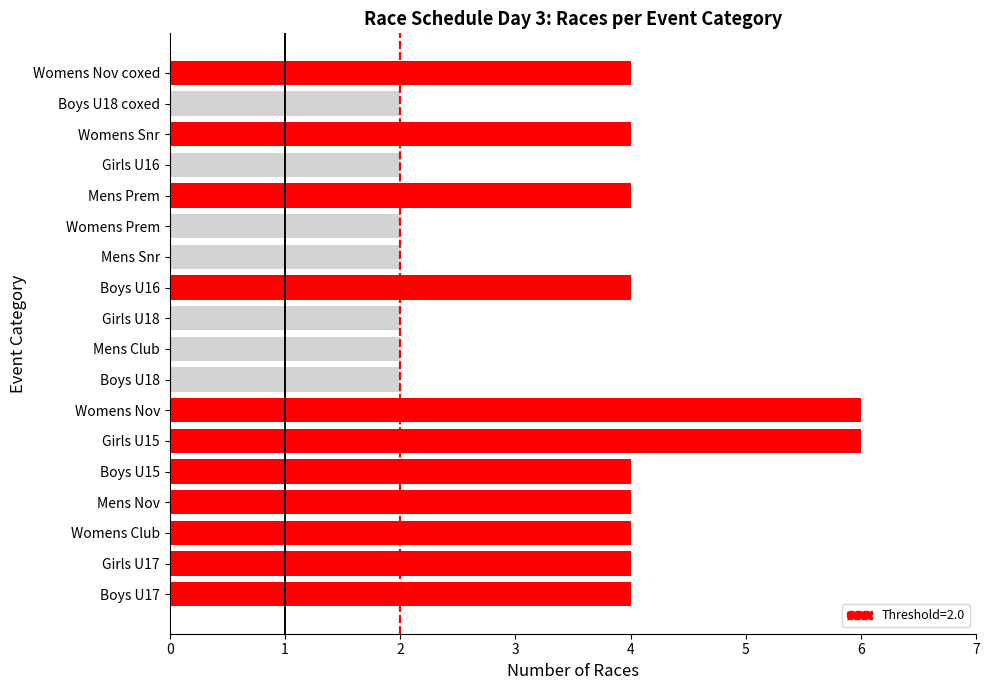

Rank the categories by At or Below Threshold (≤2 races) value from highest to lowest.

Boys U18, Mens Club, Girls U18, Mens Snr, Womens Prem, Girls U16, Boys U18 coxed, Boys U17, Girls U17, Womens Club, Mens Nov, Boys U15, Girls U15, Womens Nov, Boys U16, Mens Prem, Womens Snr, Womens Nov coxed